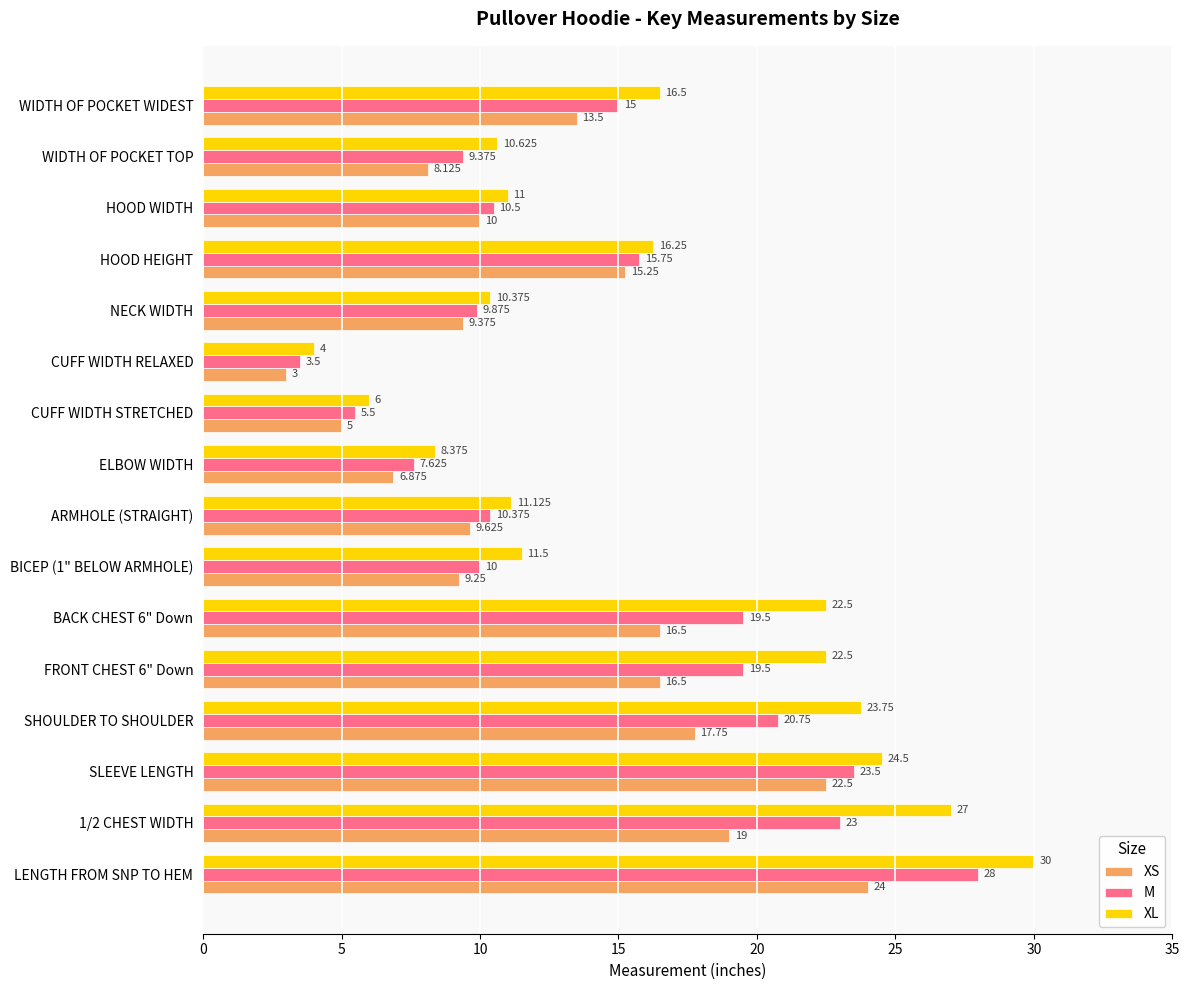

What is the average value of the M series?

14.5